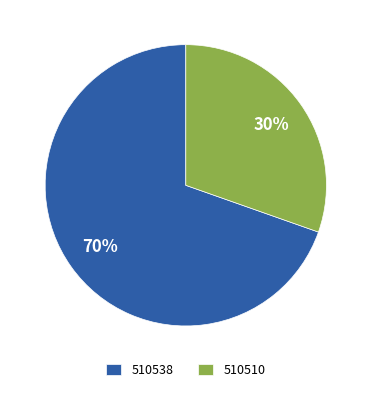

Which category has the smallest portion of the pie?

510510